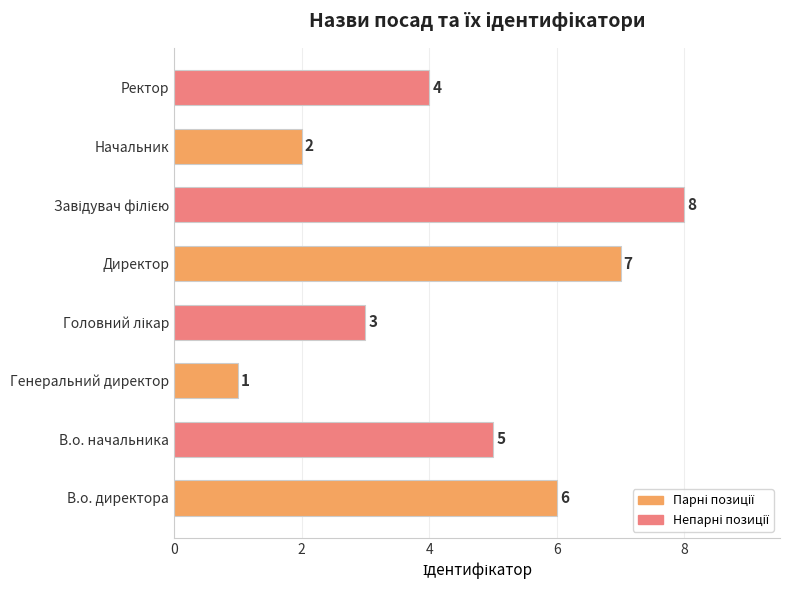

Reading top to bottom, transcribe all the data shown in this chart.

4	2	8	7	3	1	5	6